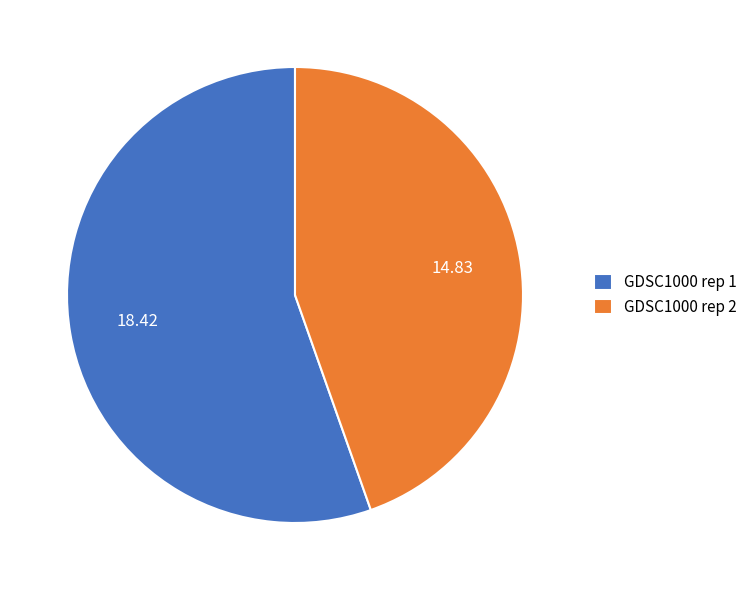

Is there any slice that represents more than half of the pie?

Yes